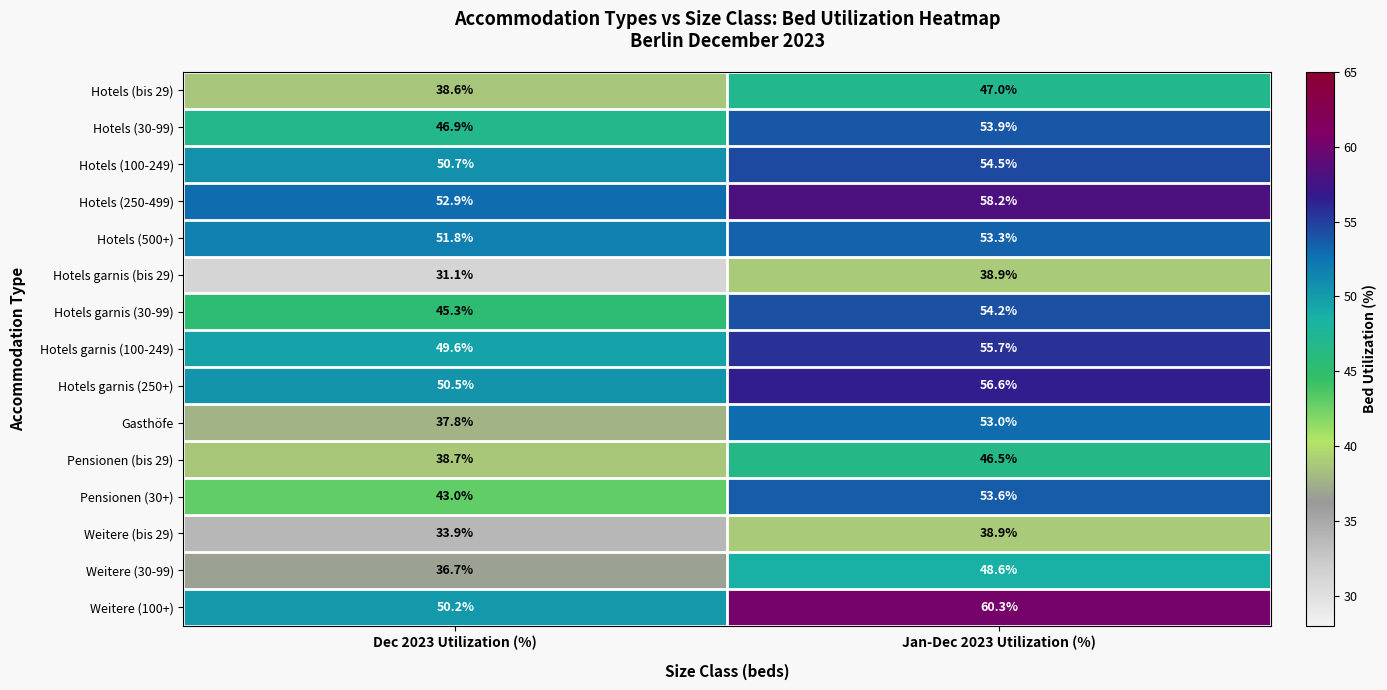

What is the difference between the maximum and minimum values in the Hotels (bis 29) series?

8.4